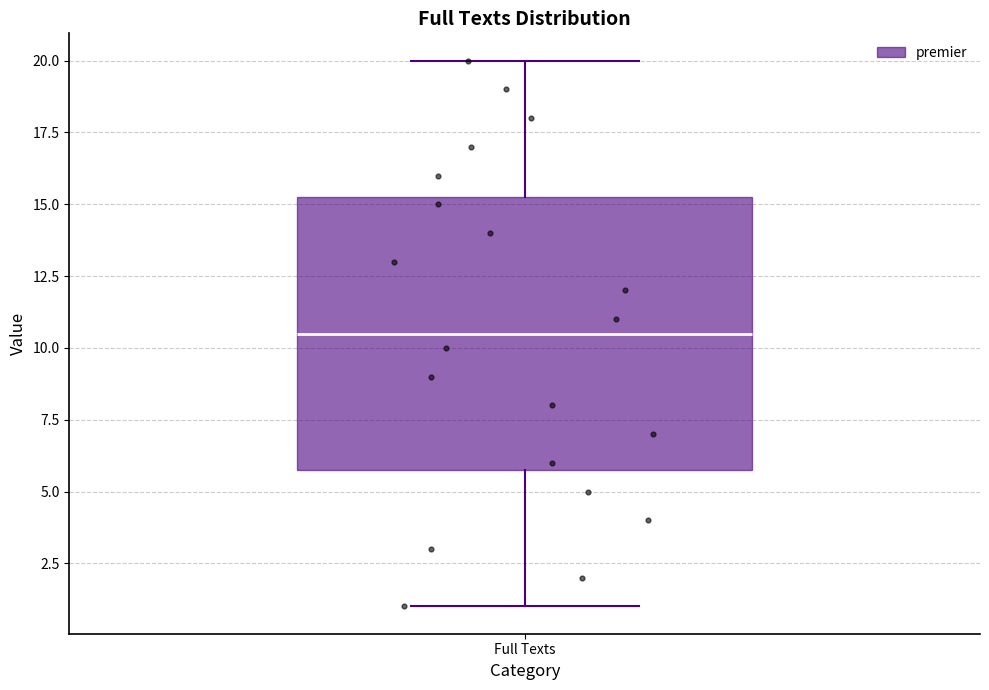

Read this box plot against the y-axis: the position of the median line, the range covered by the box, and the ends of both whiskers. The values are not printed on the chart, so give them approximately, as read against the axis.

median 10.5, box 6.0 to 15.5, whiskers 1.0 to 20.0